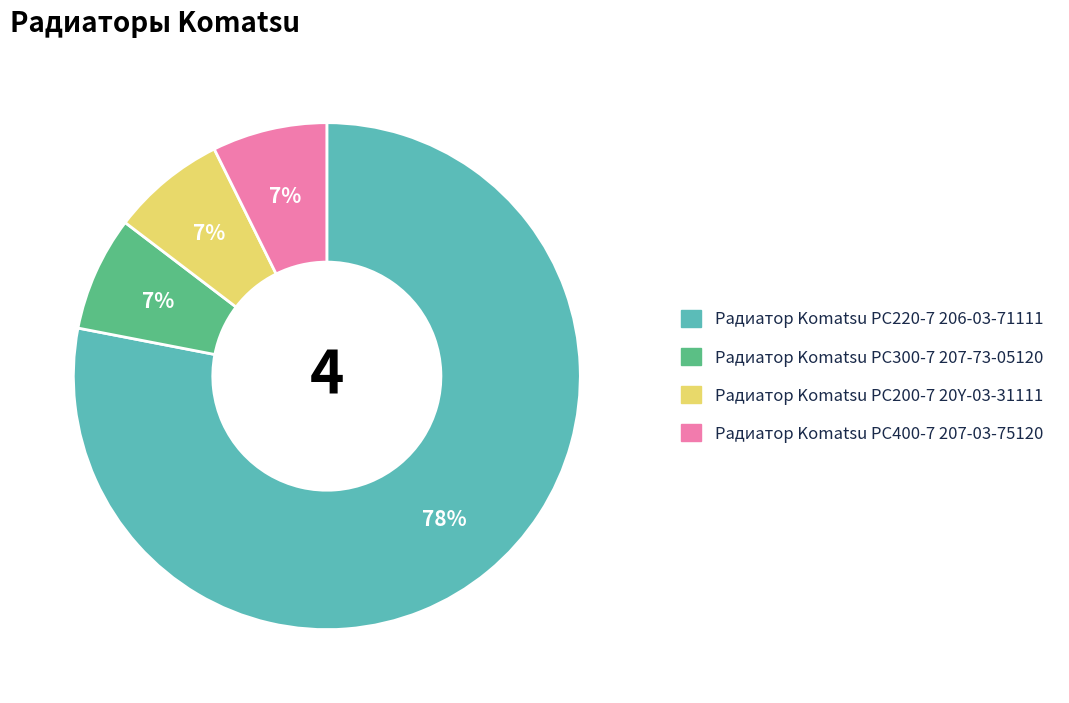

What percentage is the Радиатор Komatsu PC400-7 207-03-75120 slice, to the nearest percent?

7%